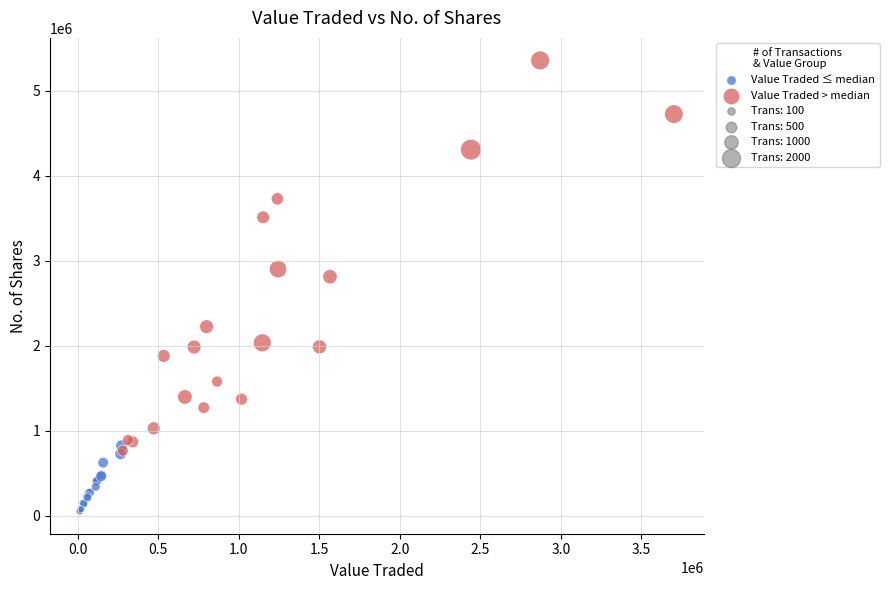

Which series contains the lowest Y value?

Value Traded ≤ median